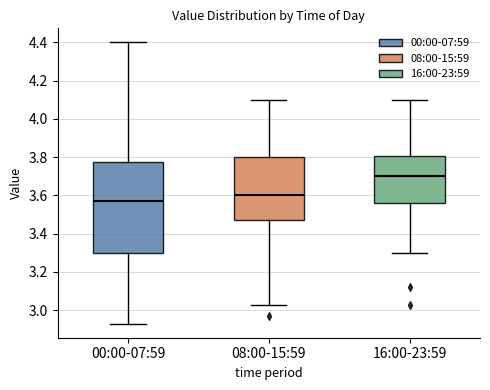

Where does the median line of the box for 00:00-07:59 sit on the y-axis? The values are not printed on the chart, so give them approximately, as read against the axis.

3.58